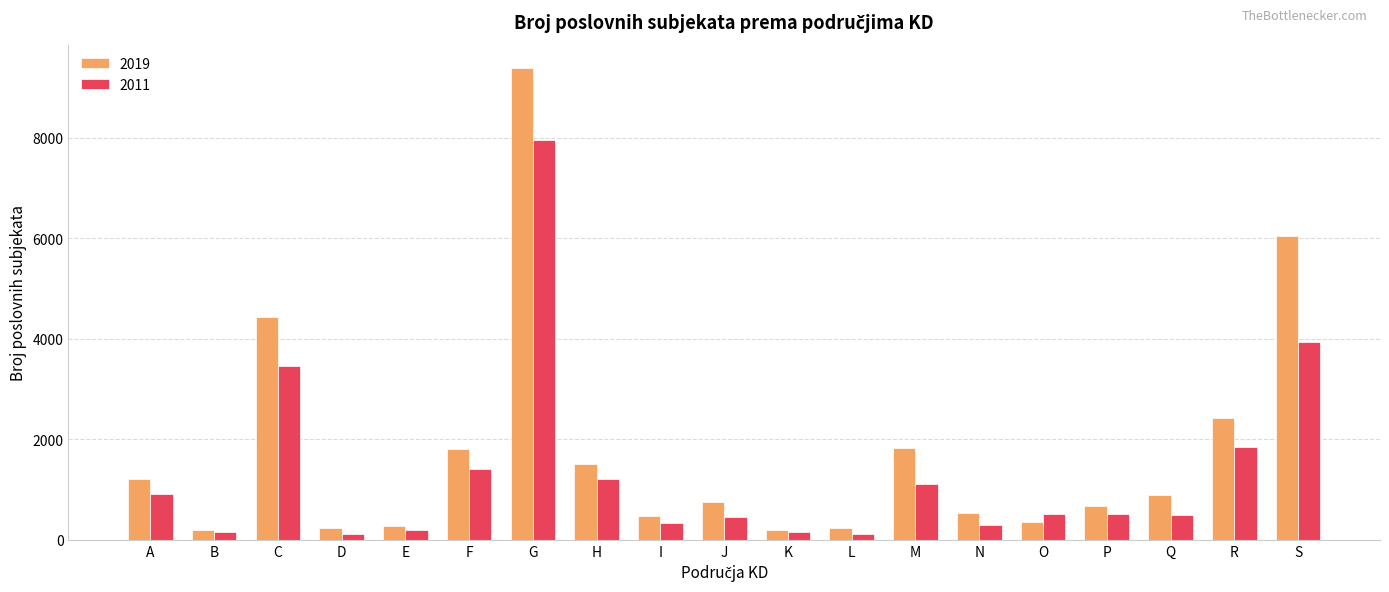

Which series has the largest total across all categories?

2019